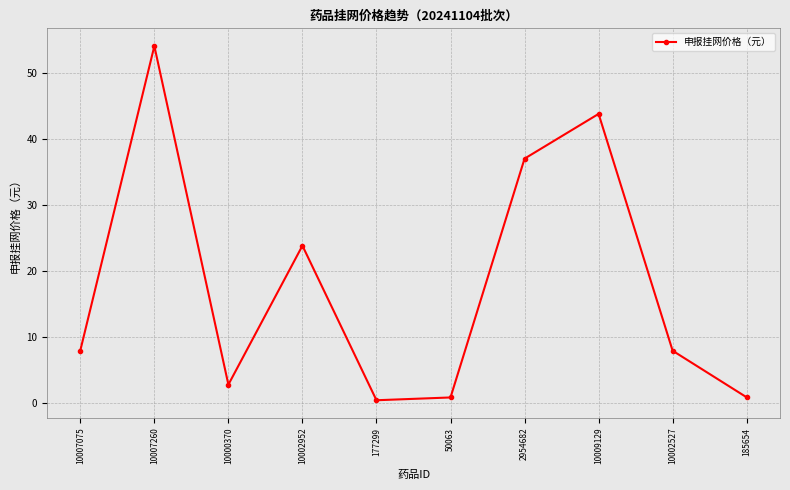

Reading left to right, transcribe all the data shown in this chart.

8.0	54.0	2.9	23.8	0.5	0.9	37.0	43.8	8.0	0.9